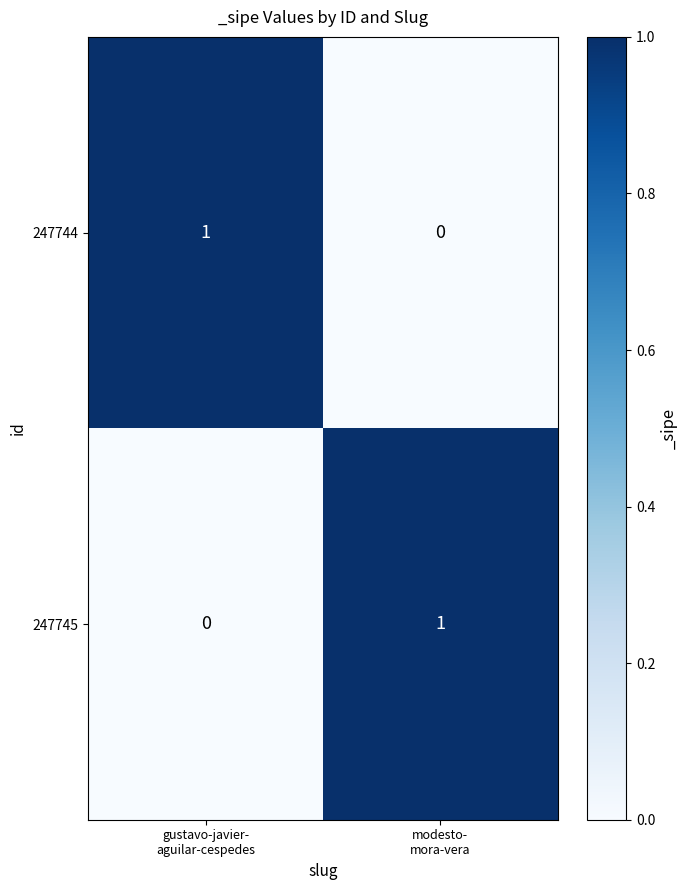

Reading right to left, list all the values displayed in this chart.

247744: 0	1
247745: 1	0